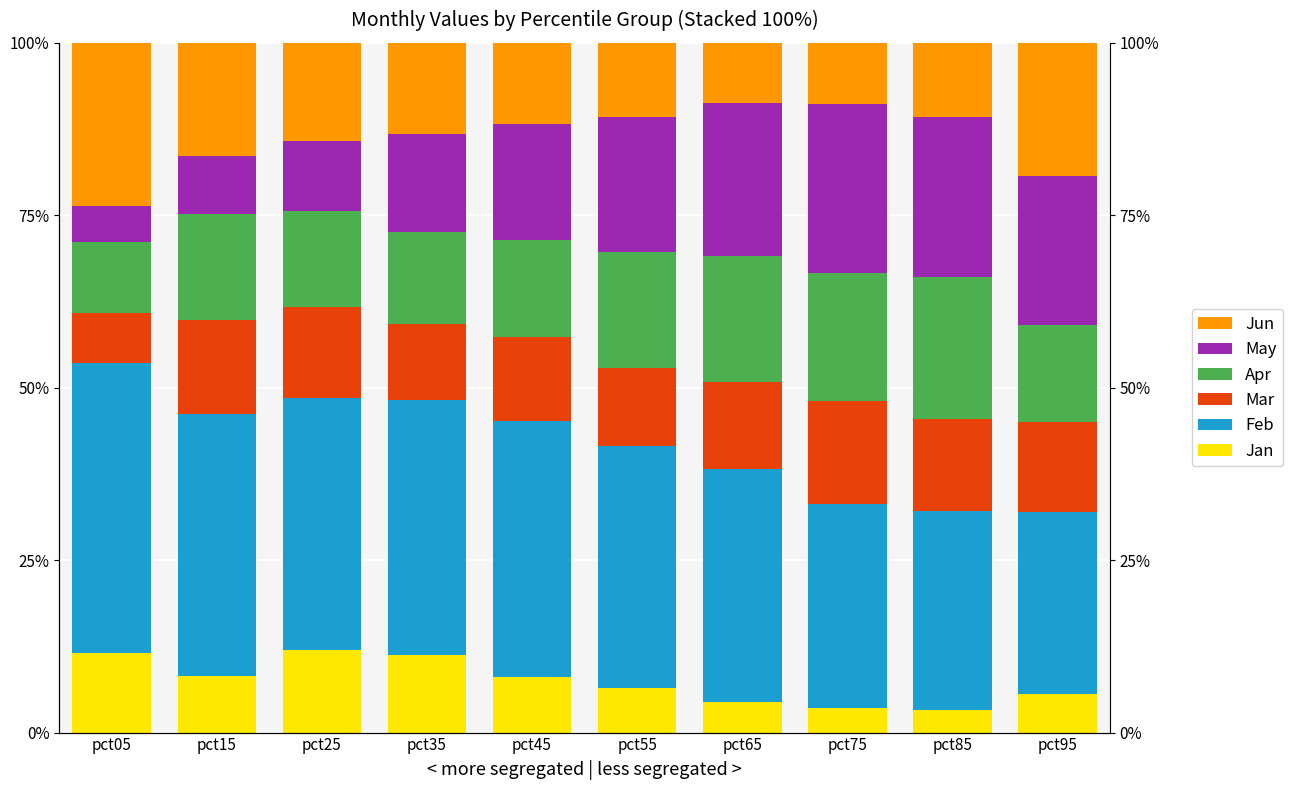

True or false: Jun has a value of 0.0 at pct85.

False